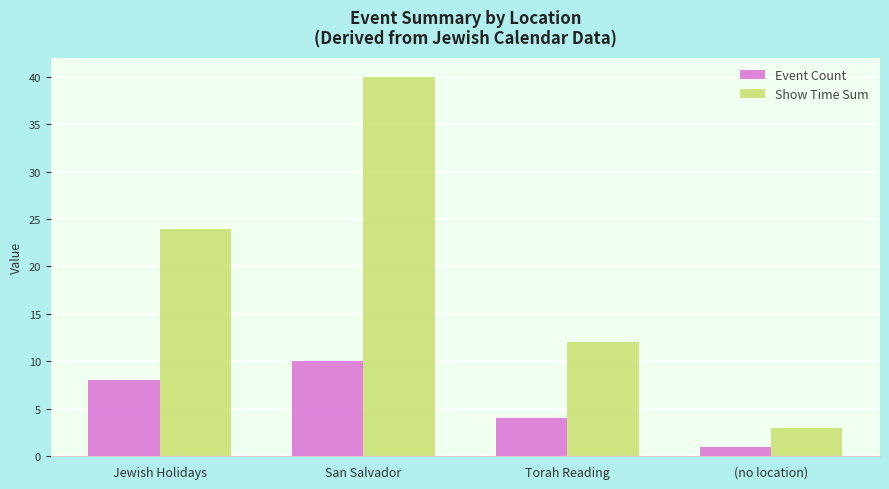

Reading left to right, transcribe all the data shown in this chart.

Event Count: Jewish Holidays=8	San Salvador=10	Torah Reading=4	(no location)=1
Show Time Sum: Jewish Holidays=24	San Salvador=40	Torah Reading=12	(no location)=3